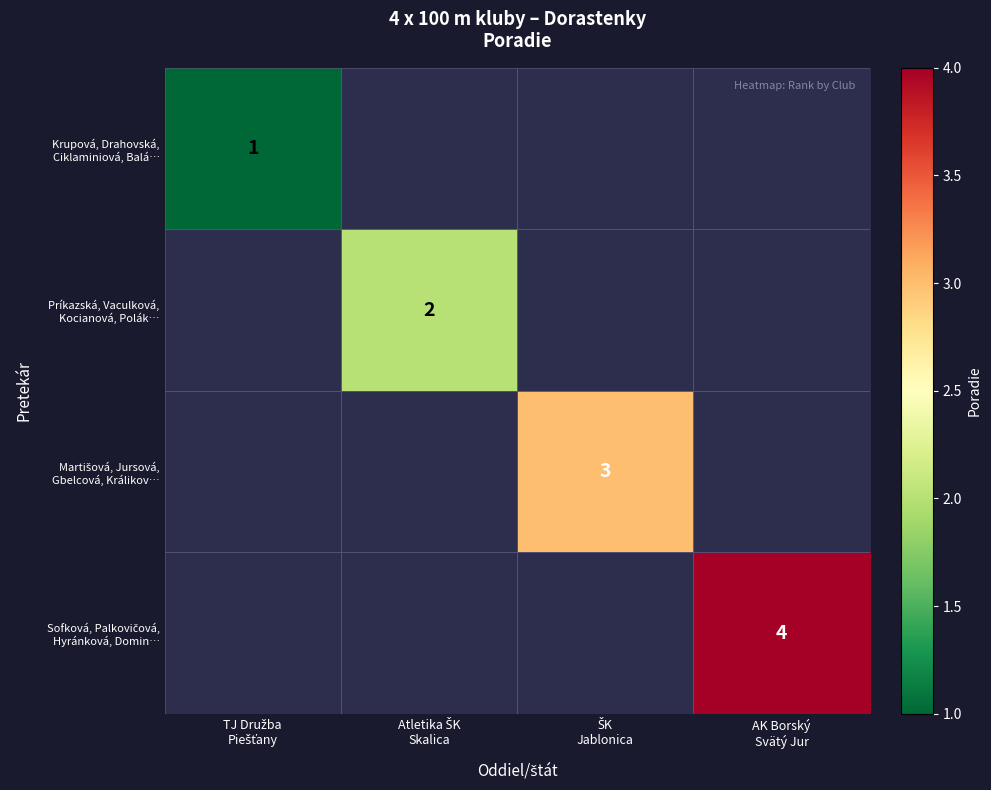

At which label does Krupová, Drahovská, Ciklaminiová, Balá… reach its peak?

TJ Družba Piešťany